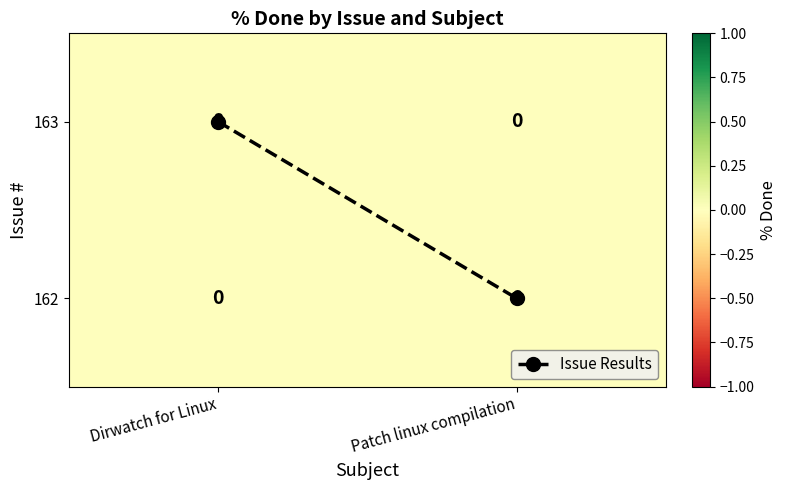

Which series has the largest total across all categories?

Issue Results